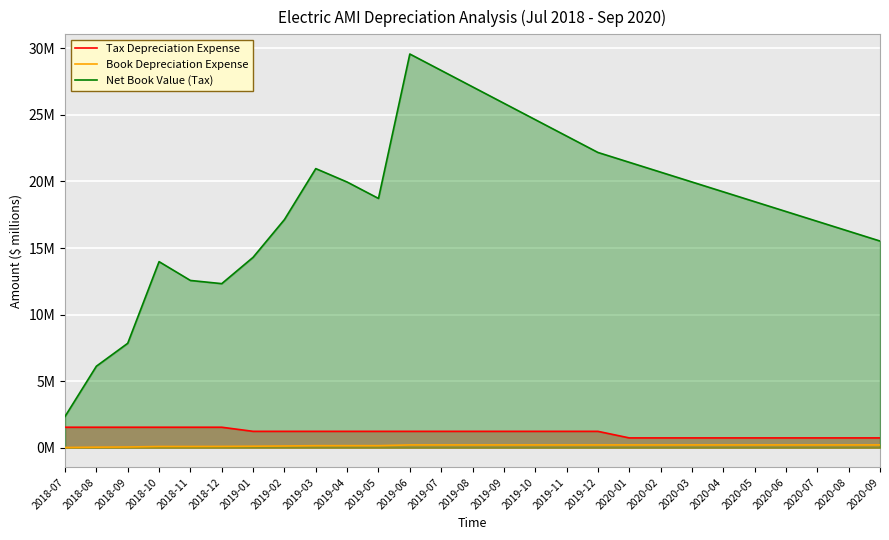

True or false: Tax Depreciation Expense has a value of 1.2 at 2019-04.

True